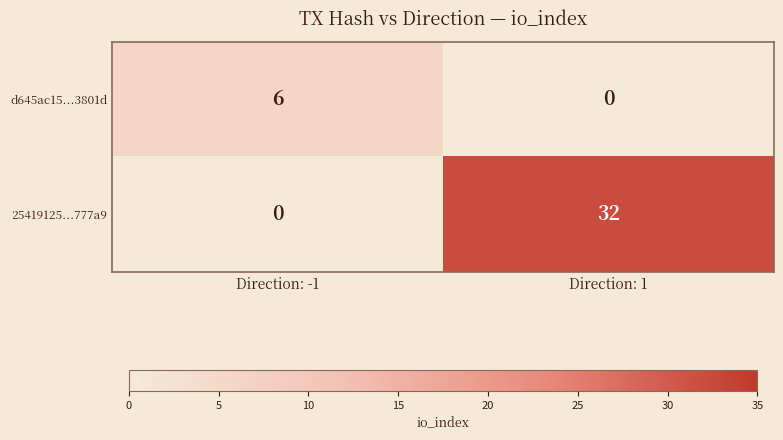

The 25419125...777a9 series shows 52 at Direction: 1. True or false?

False